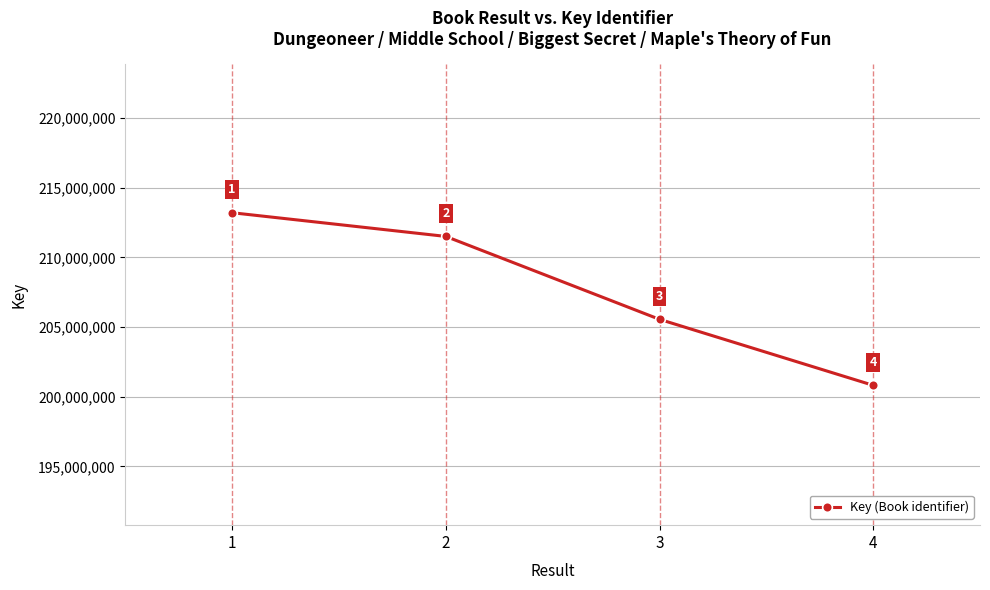

How many lines are shown in the chart?

1